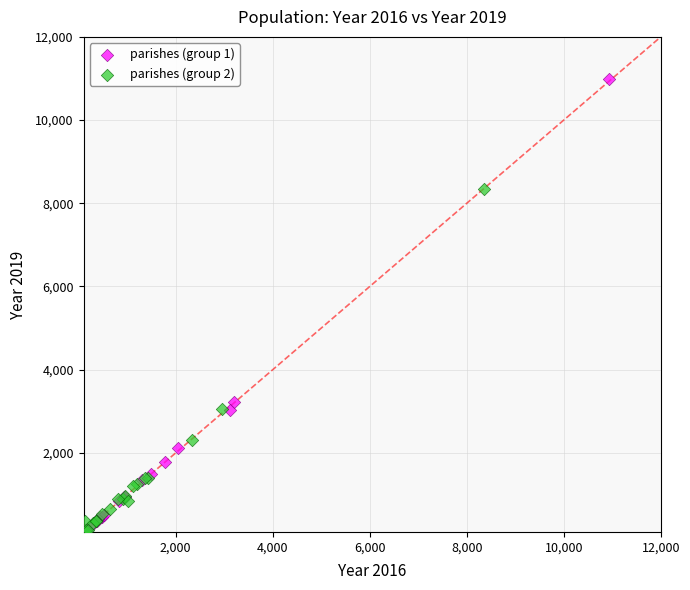

Which series reaches the maximum Y coordinate?

parishes (group 1)